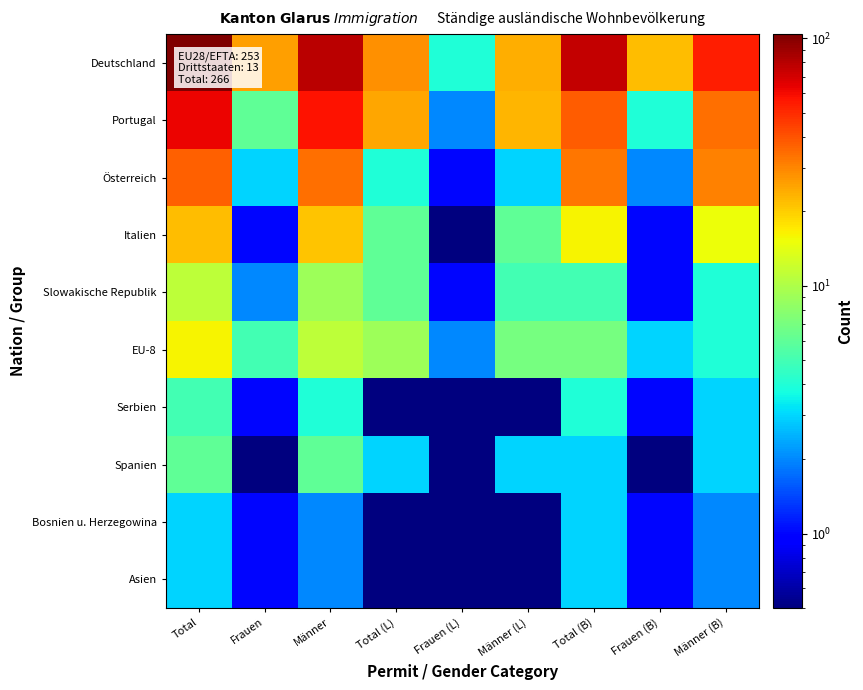

Reading right to left, extract all data points from this chart.

Deutschland: Männer (B)=54.0	Frauen (B)=22.0	Total (B)=76.0	Männer (L)=24.0	Frauen (L)=4.0	Total (L)=28.0	Männer=78.0	Frauen=26.0	Total=104.0
Portugal: Männer (B)=34.0	Frauen (B)=4.0	Total (B)=38.0	Männer (L)=23.0	Frauen (L)=2.0	Total (L)=25.0	Männer=57.0	Frauen=6.0	Total=63.0
Österreich: Männer (B)=31.0	Frauen (B)=2.0	Total (B)=33.0	Männer (L)=3.0	Frauen (L)=1.0	Total (L)=4.0	Männer=34.0	Frauen=3.0	Total=37.0
Italien: Männer (B)=15.0	Frauen (B)=1.0	Total (B)=16.0	Männer (L)=6.0	Frauen (L)=0.1	Total (L)=6.0	Männer=21.0	Frauen=1.0	Total=22.0
Slowakische Republik: Männer (B)=4.0	Frauen (B)=1.0	Total (B)=5.0	Männer (L)=5.0	Frauen (L)=1.0	Total (L)=6.0	Männer=9.0	Frauen=2.0	Total=11.0
EU-8: Männer (B)=4.0	Frauen (B)=3.0	Total (B)=7.0	Männer (L)=7.0	Frauen (L)=2.0	Total (L)=9.0	Männer=11.0	Frauen=5.0	Total=16.0
Serbien: Männer (B)=3.0	Frauen (B)=1.0	Total (B)=4.0	Männer (L)=0.1	Frauen (L)=0.1	Total (L)=0.1	Männer=4.0	Frauen=1.0	Total=5.0
Spanien: Männer (B)=3.0	Frauen (B)=0.1	Total (B)=3.0	Männer (L)=3.0	Frauen (L)=0.1	Total (L)=3.0	Männer=6.0	Frauen=0.1	Total=6.0
Bosnien u. Herzegowina: Männer (B)=2.0	Frauen (B)=1.0	Total (B)=3.0	Männer (L)=0.1	Frauen (L)=0.1	Total (L)=0.1	Männer=2.0	Frauen=1.0	Total=3.0
Asien: Männer (B)=2.0	Frauen (B)=1.0	Total (B)=3.0	Männer (L)=0.1	Frauen (L)=0.1	Total (L)=0.1	Männer=2.0	Frauen=1.0	Total=3.0